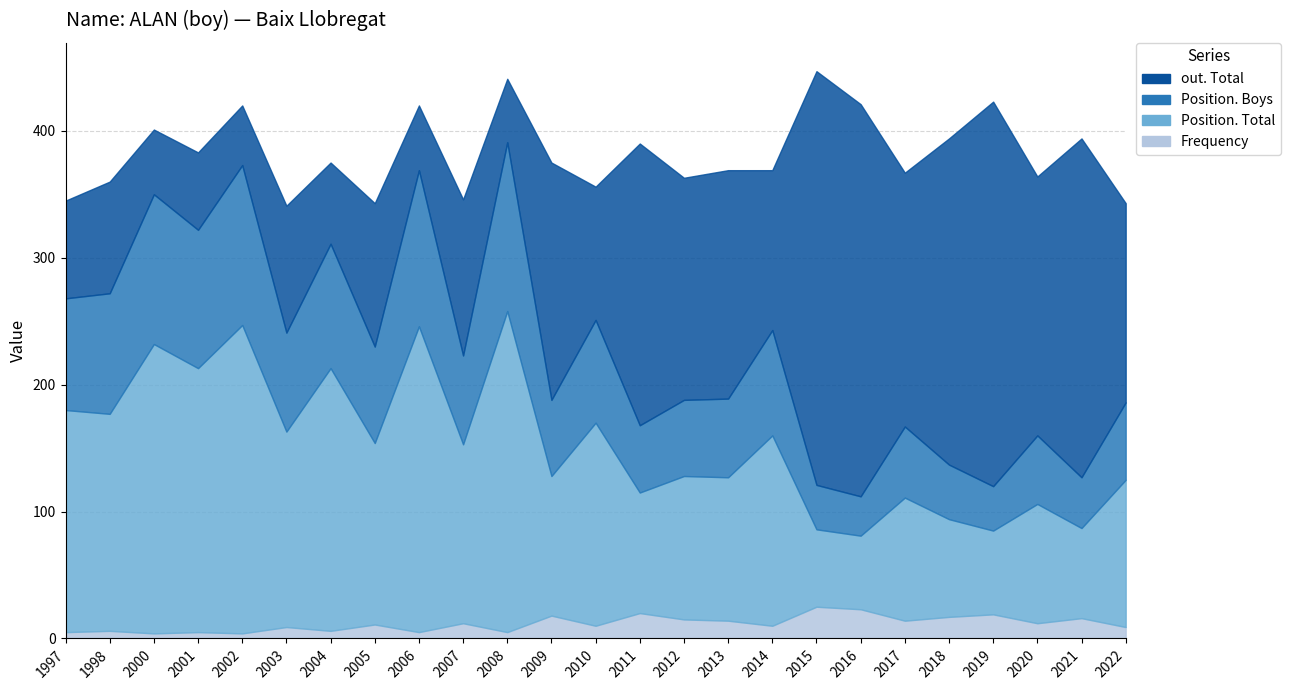

Which series has the largest total across all categories?

out. Total